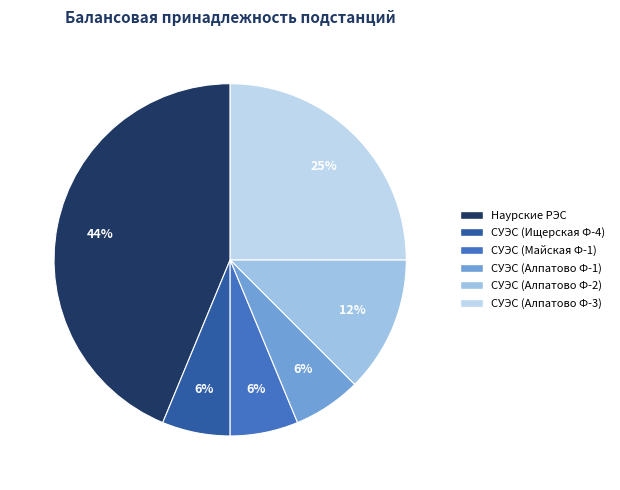

What percentage is the Наурские РЭС slice, to the nearest percent?

44%